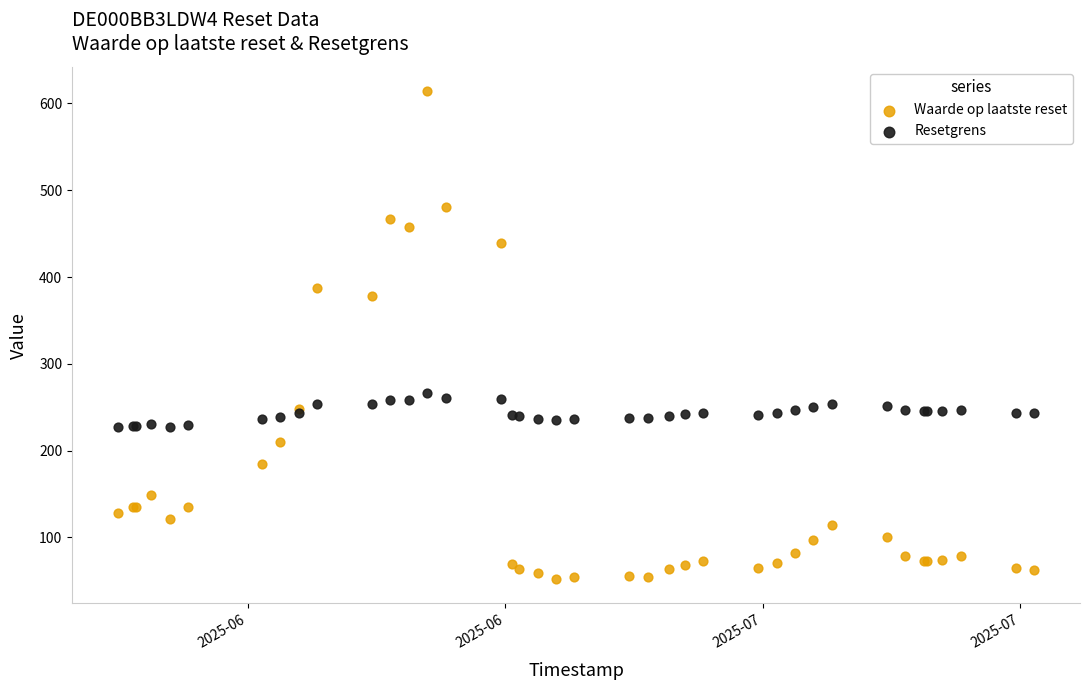

Which series has the largest Y range (max minus min)?

Waarde op laatste reset